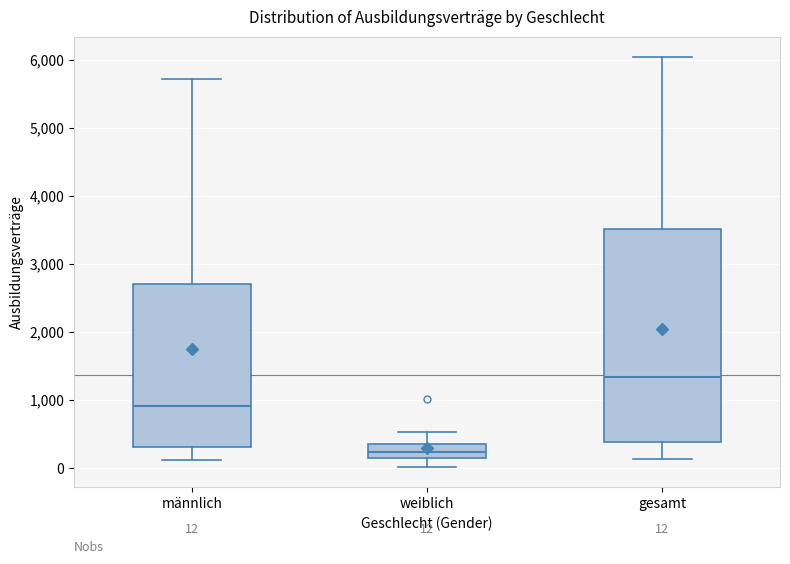

Which box has the lowest median line?

weiblich